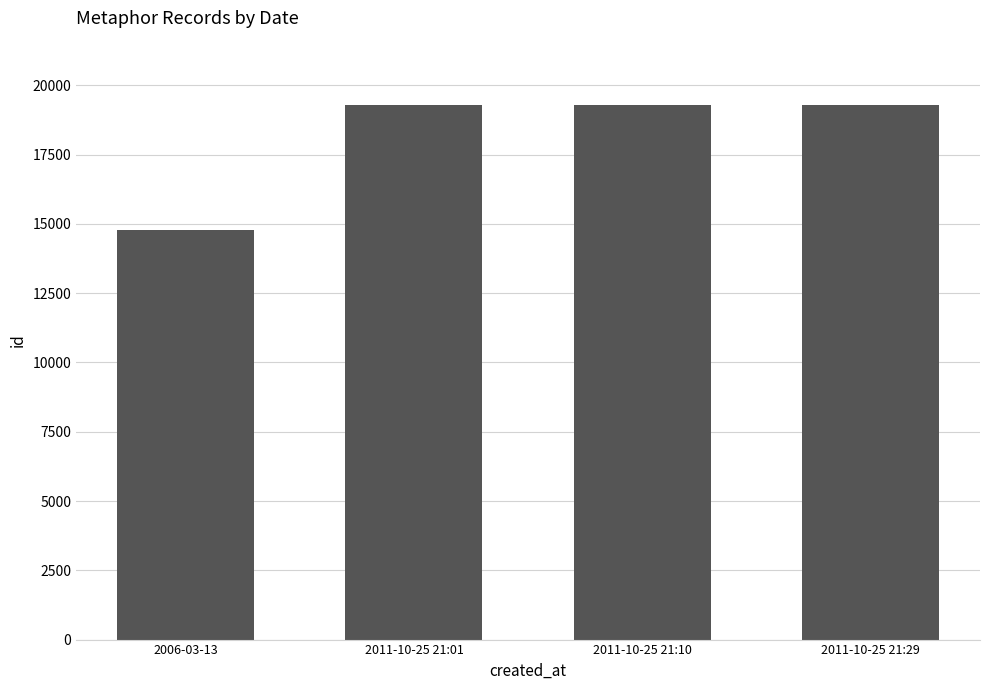

Between 2006-03-13 and 2011-10-25 21:10, which is larger?

2011-10-25 21:10